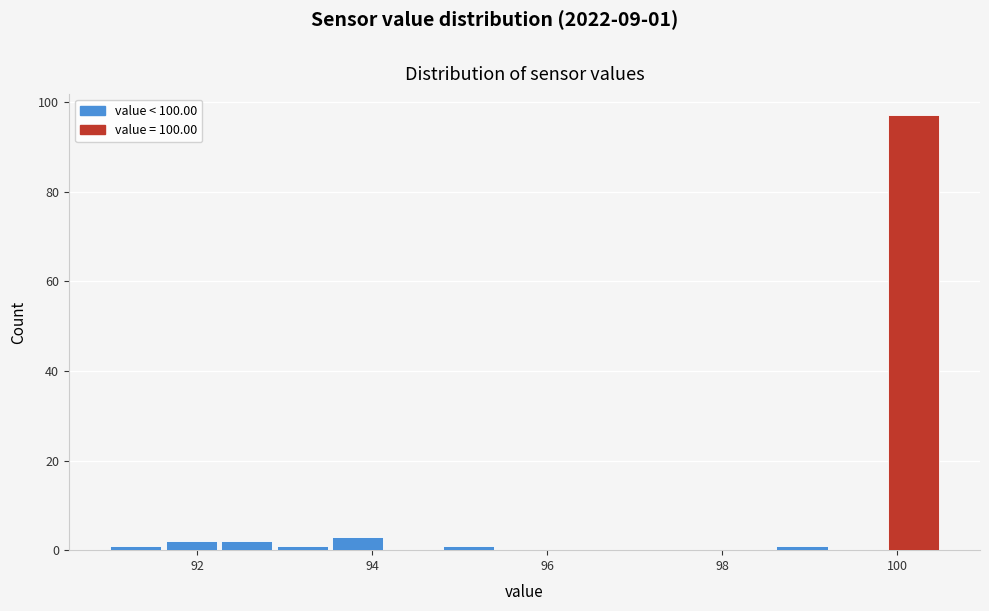

Around what value on the x-axis is the tallest bar? Give the approximate position of its centre, as read against the axis.

100.2